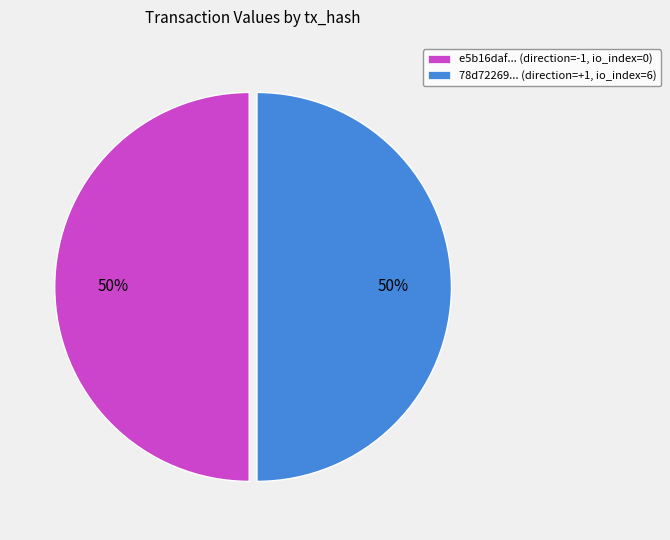

True or false: e5b16daf... (direction=-1, io_index=0) accounts for 50% of the total.

True